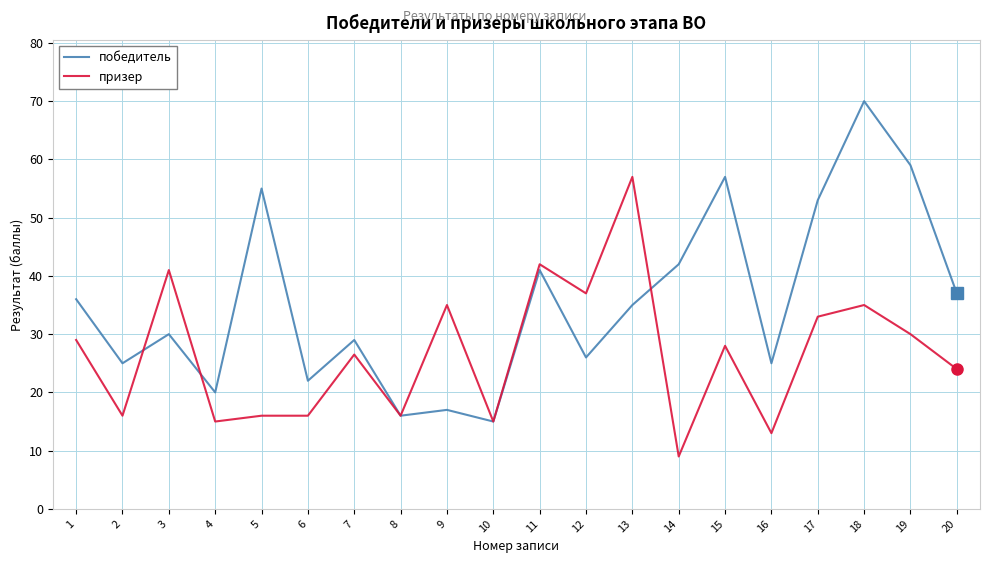

What is the total value across all series at 15?

85.0